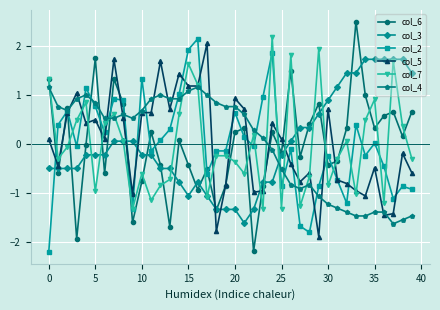

What is the minimum value for col_2?

-2.2